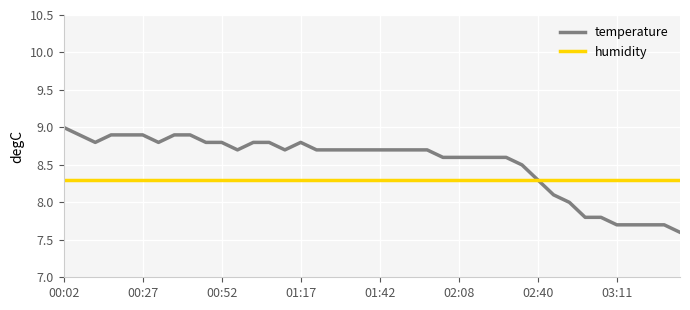

Reading right to left, what are all the values shown in this chart?

temperature: 7.6	7.7	7.7	7.7	7.7	7.8	7.8	8.0	8.1	8.3	8.5	8.6	8.6	8.6	8.6	8.6	8.7	8.7	8.7	8.7	8.7	8.7	8.7	8.7	8.8	8.7	8.8	8.8	8.7	8.8	8.8	8.9	8.9	8.8	8.9	8.9	8.9	8.8	8.9	9.0
humidity: 8.3	8.3	8.3	8.3	8.3	8.3	8.3	8.3	8.3	8.3	8.3	8.3	8.3	8.3	8.3	8.3	8.3	8.3	8.3	8.3	8.3	8.3	8.3	8.3	8.3	8.3	8.3	8.3	8.3	8.3	8.3	8.3	8.3	8.3	8.3	8.3	8.3	8.3	8.3	8.3